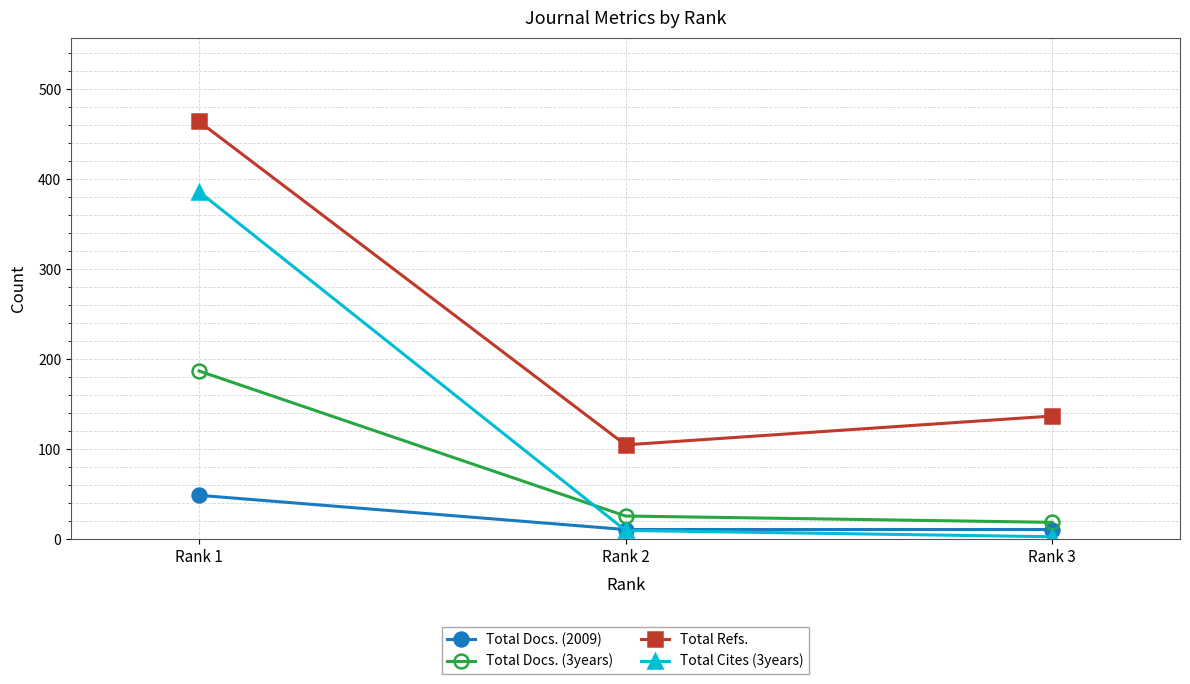

What is the greatest value displayed?

464